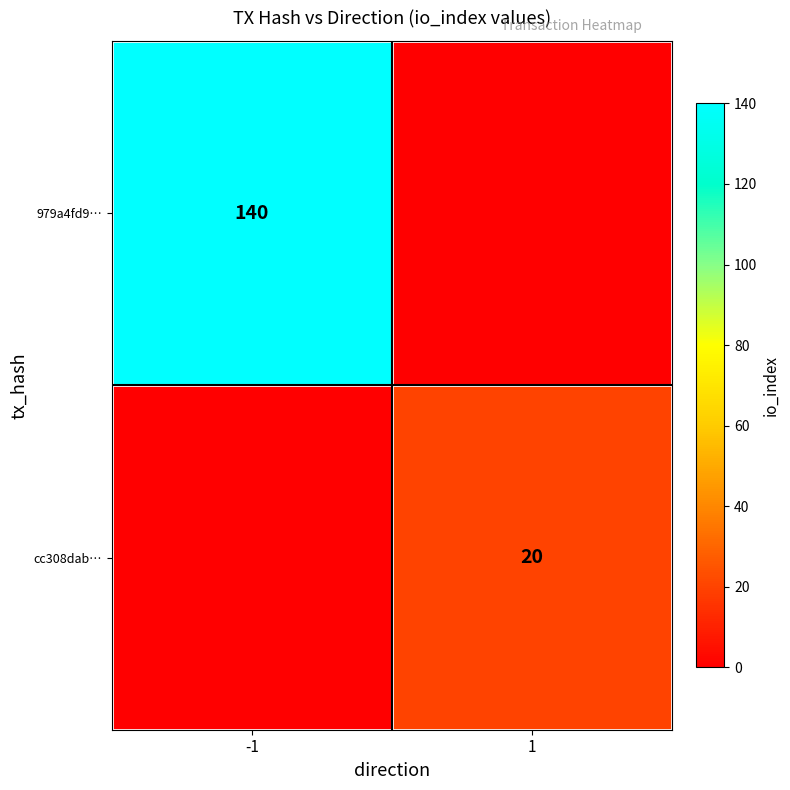

True or false: cc308dab… has a value of 10 at 1.

False